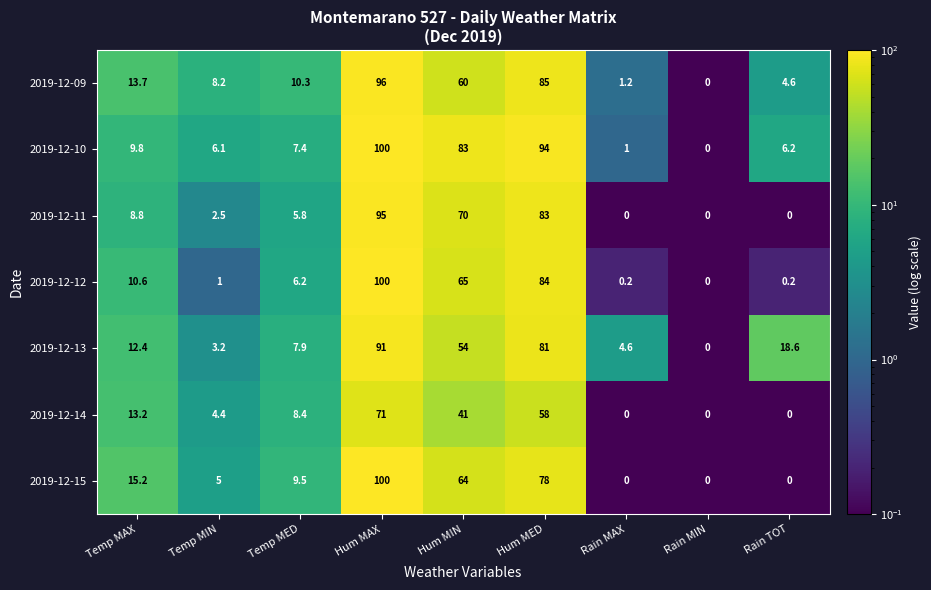

What is the average value of the 2019-12-13 series?

30.3